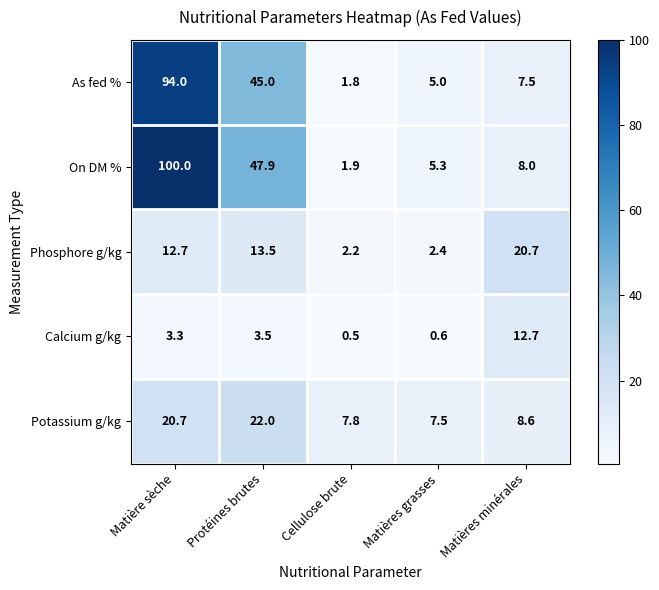

List the series in order of their peak value, lowest first.

Calcium g/kg, Phosphore g/kg, Potassium g/kg, As fed %, On DM %